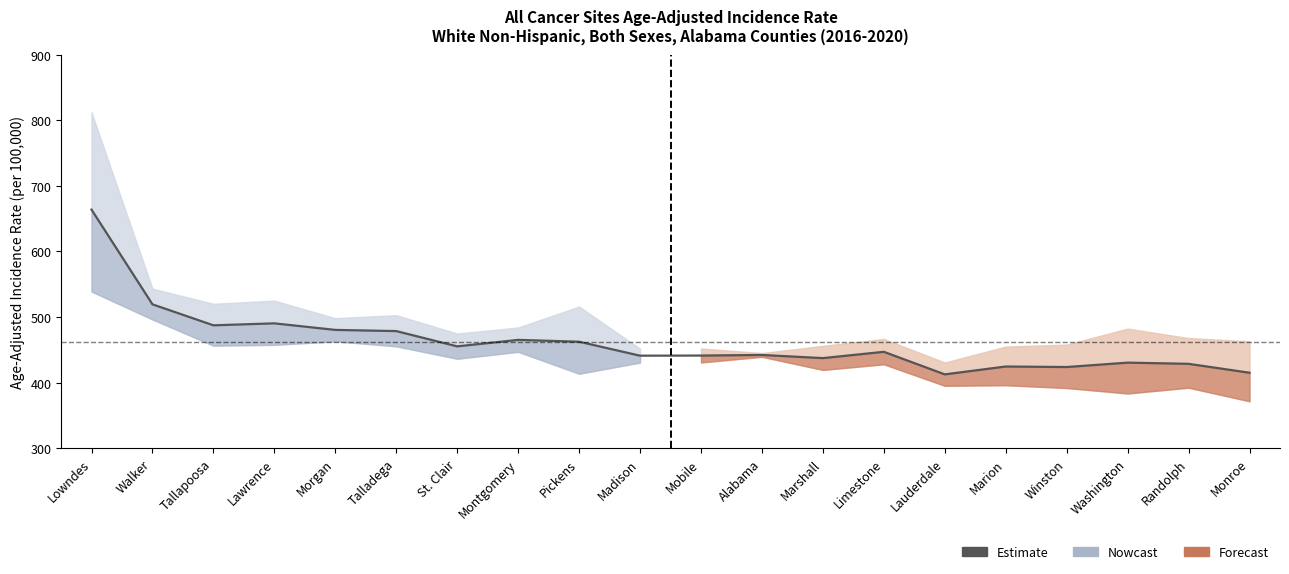

What is the value of the 11th point from the left?

441.2